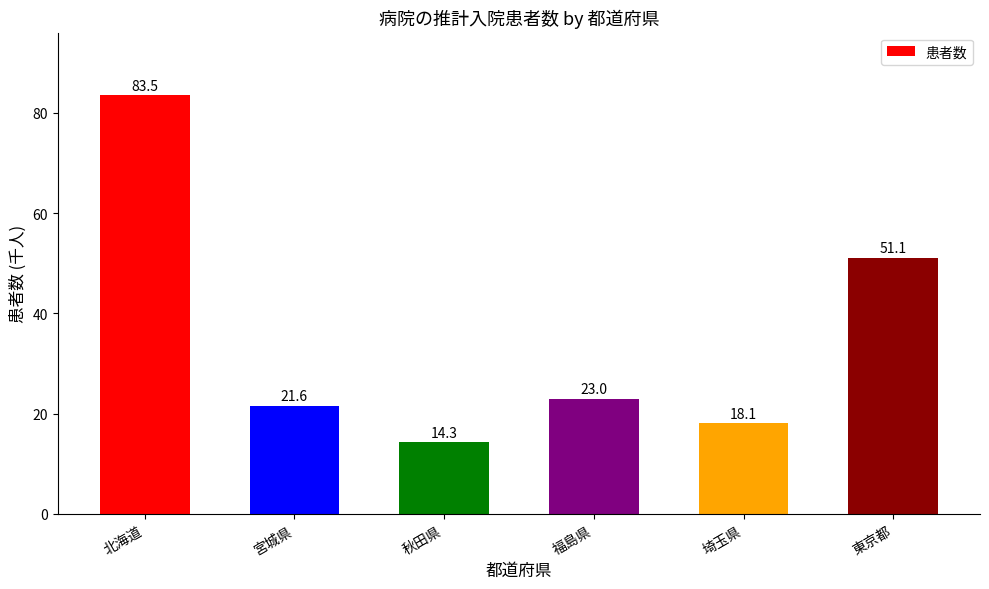

Which category has the lowest value across all series?

秋田県